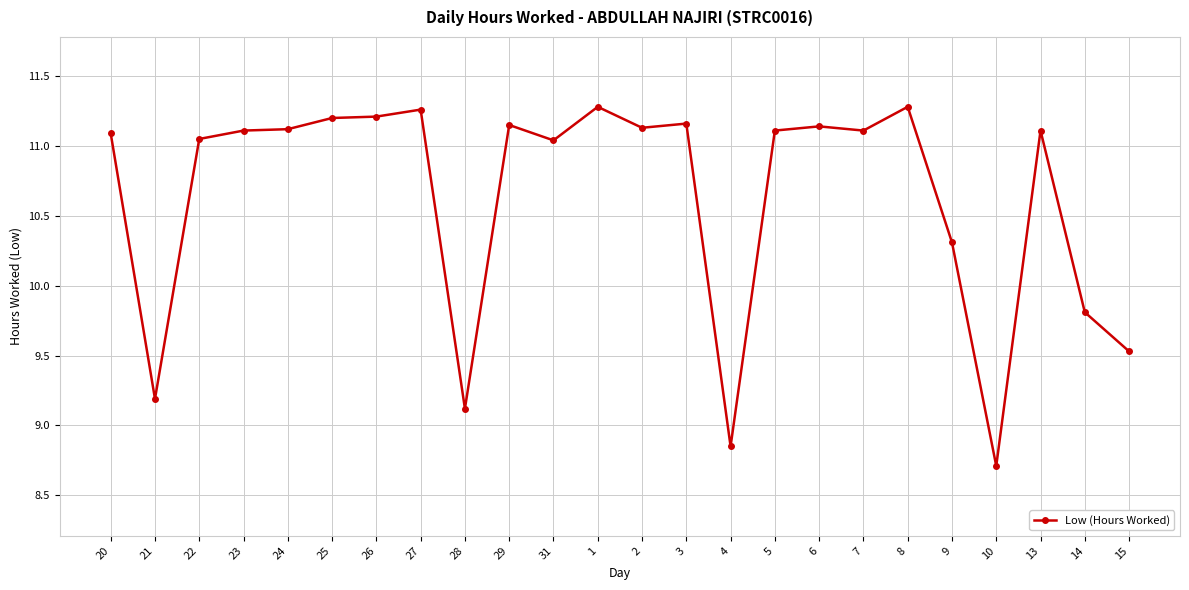

Where is the first local minimum?

21